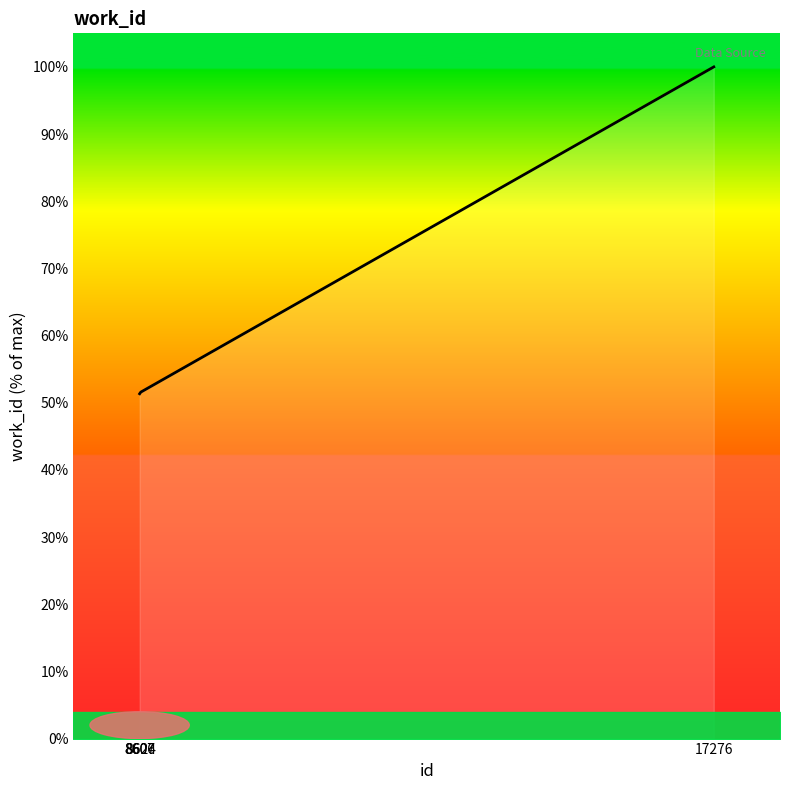

How many series are shown in this chart?

1